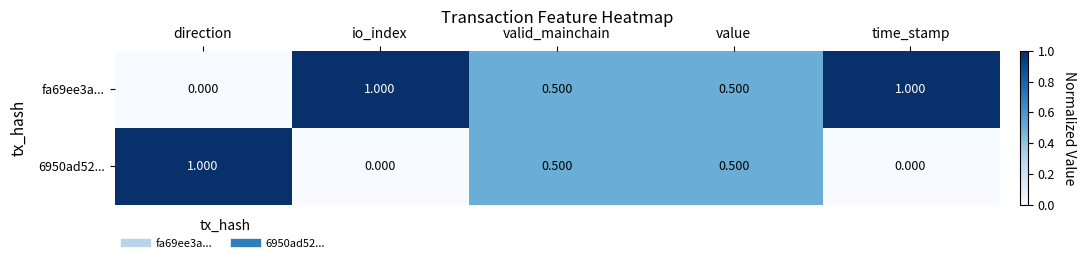

Which series has the largest total across all categories?

fa69ee3a...